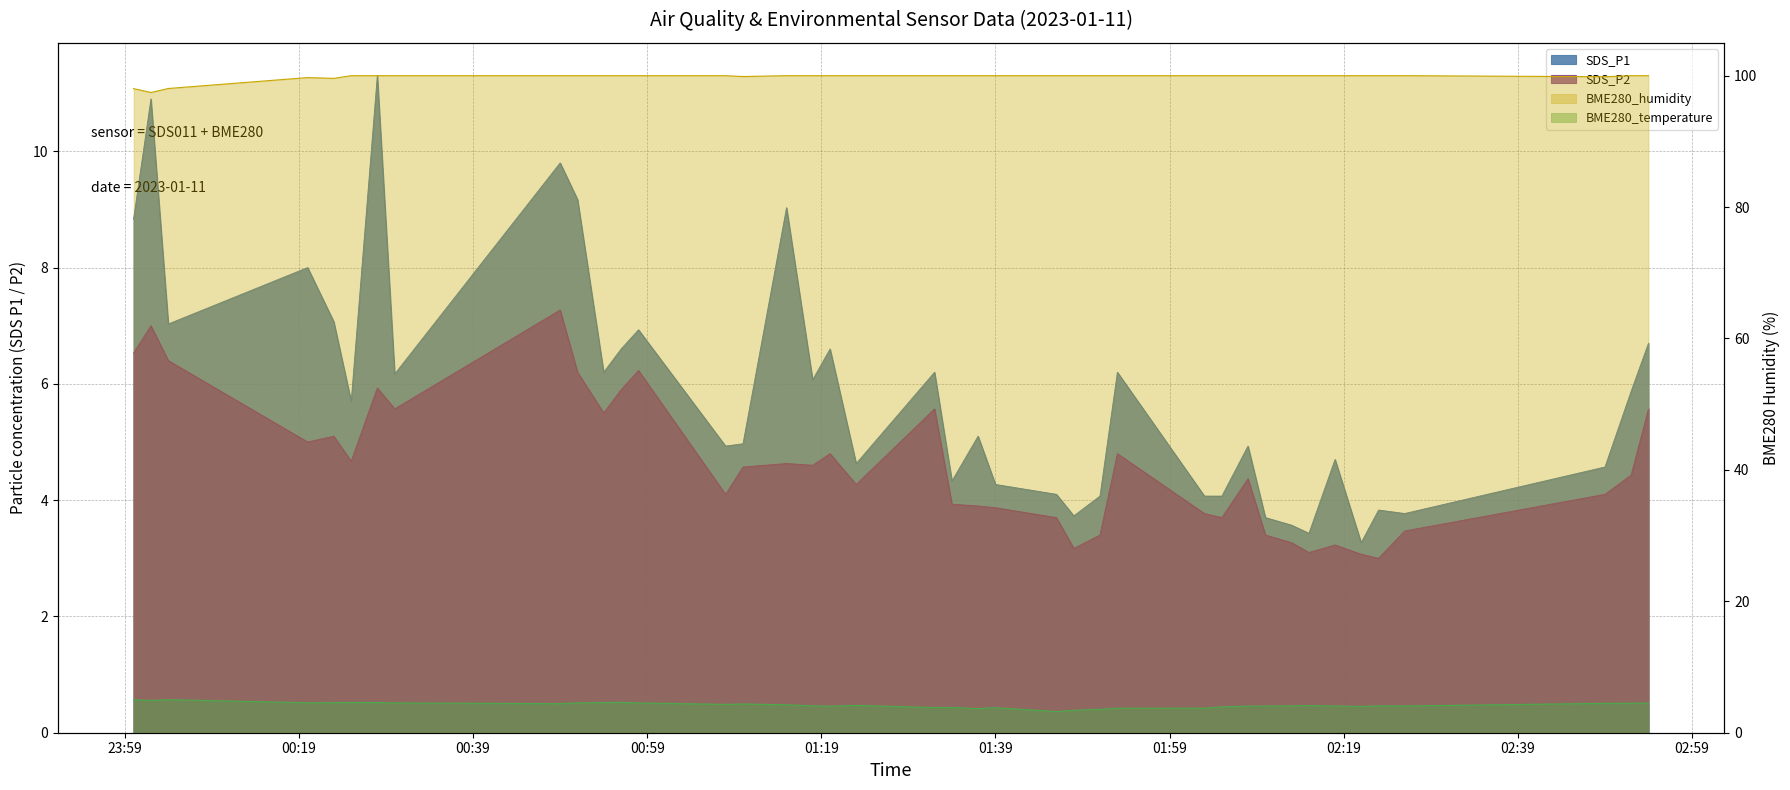

What is the label of the 12th point from the right?

2023/01/11 02:05